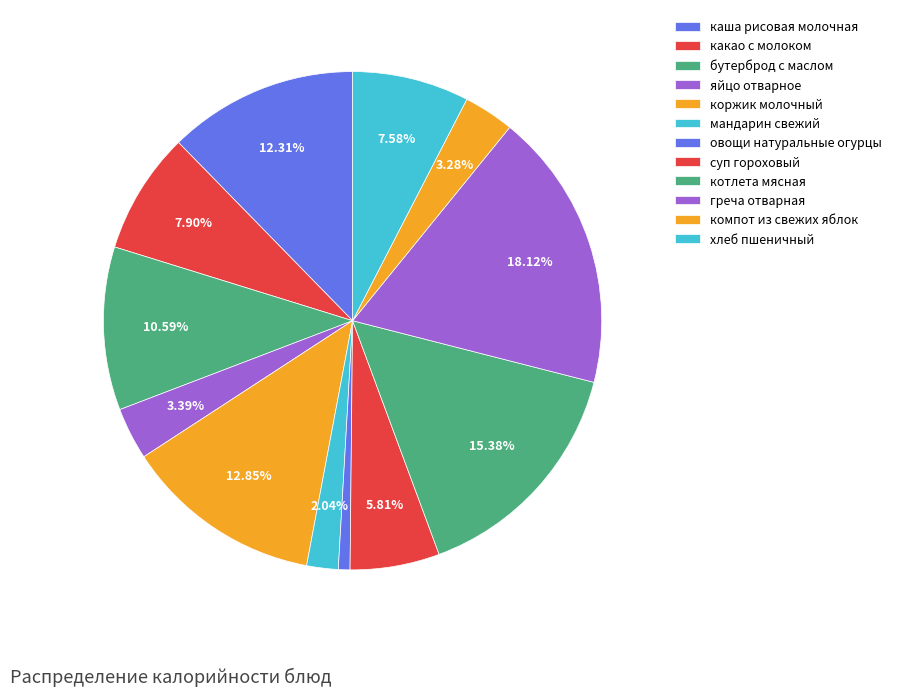

What is the ratio of the value at яйцо отварное to the value at хлеб пшеничный?

0.4